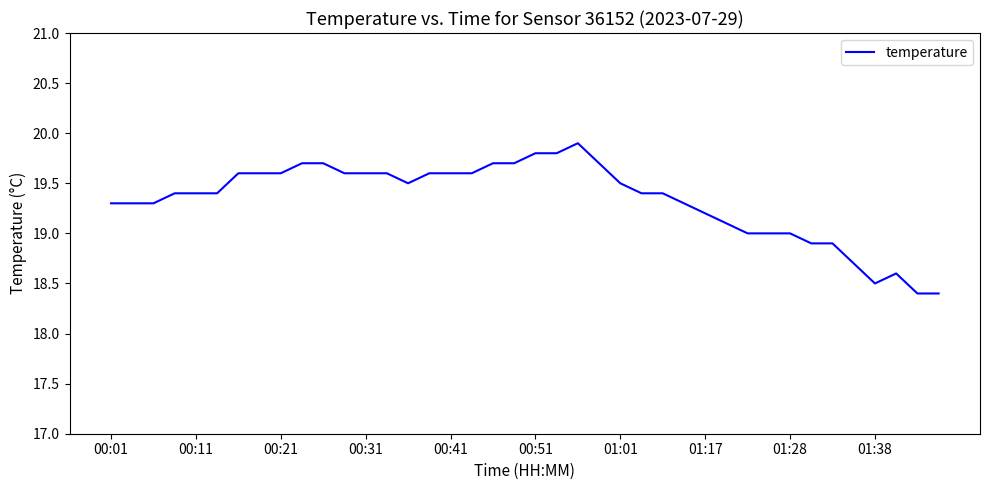

What is the greatest value displayed?

19.9